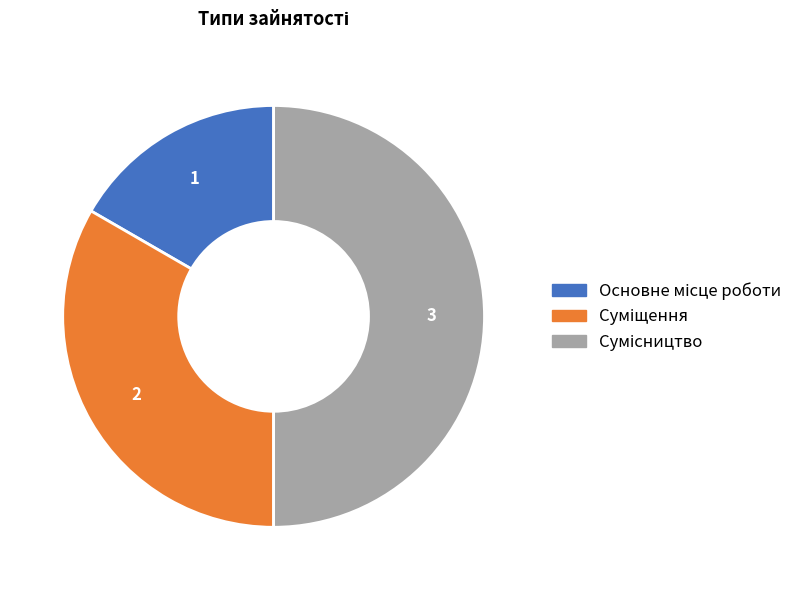

Which category has the biggest portion of the pie?

Сумісництво